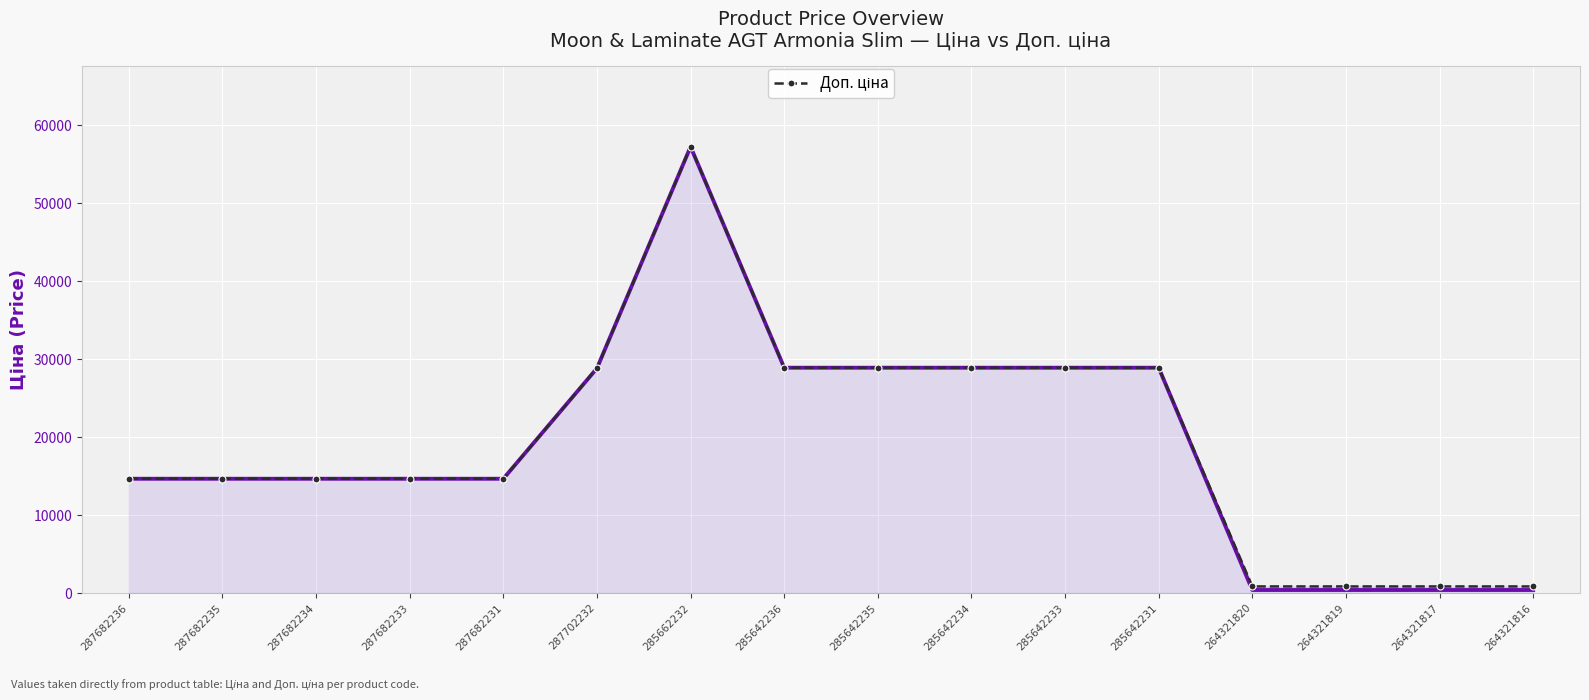

At which category does Ціна reach its first local peak?

285662232